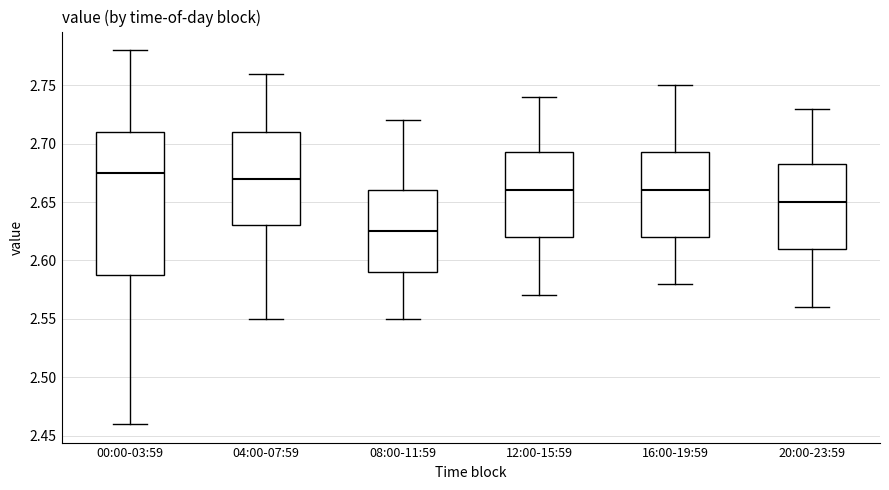

Where does the lower whisker of the box for 20:00-23:59 end on the y-axis? The values are not printed on the chart, so give them approximately, as read against the axis.

2.560